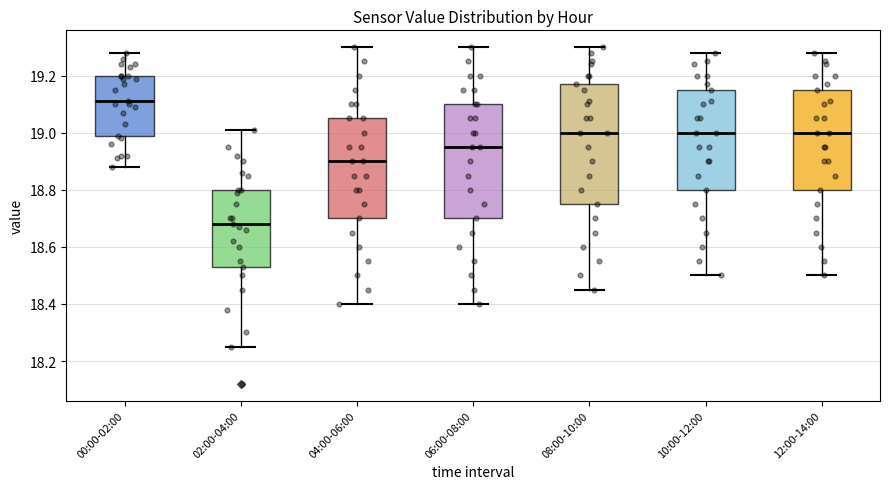

Which box has the lowest median line?

02:00-04:00